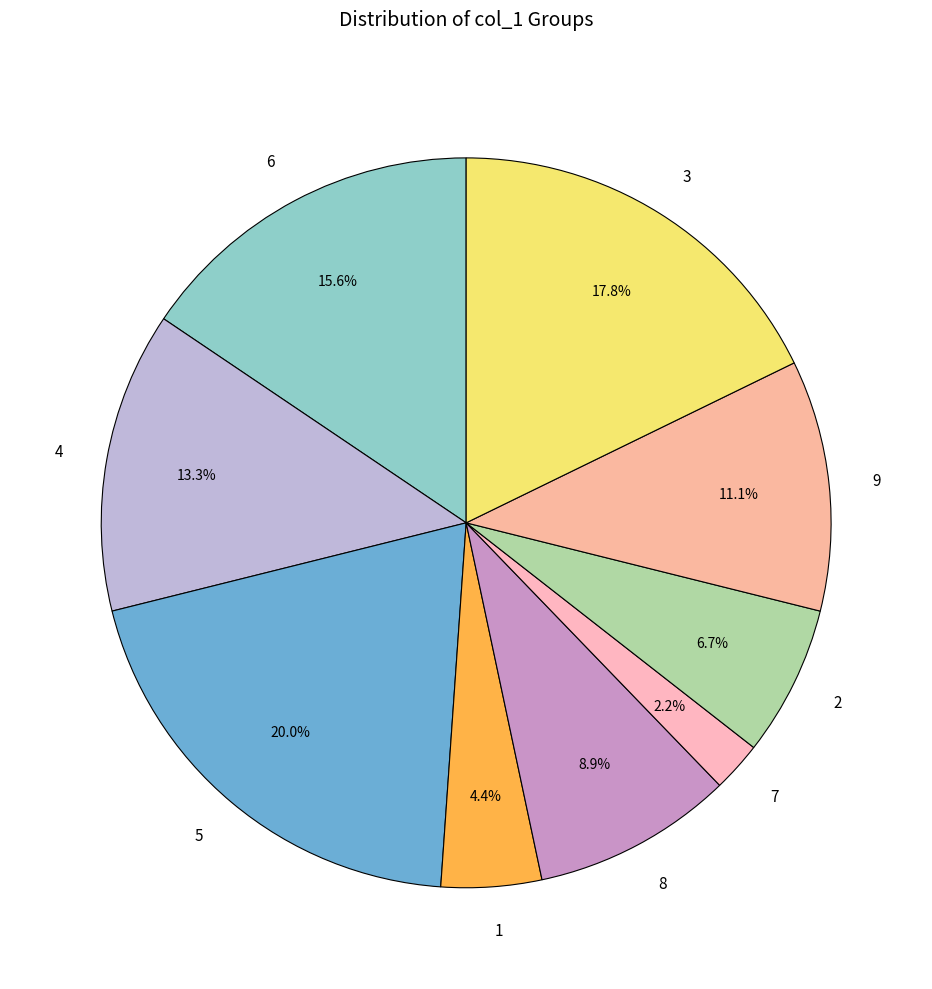

Which category has the smallest portion of the pie?

7